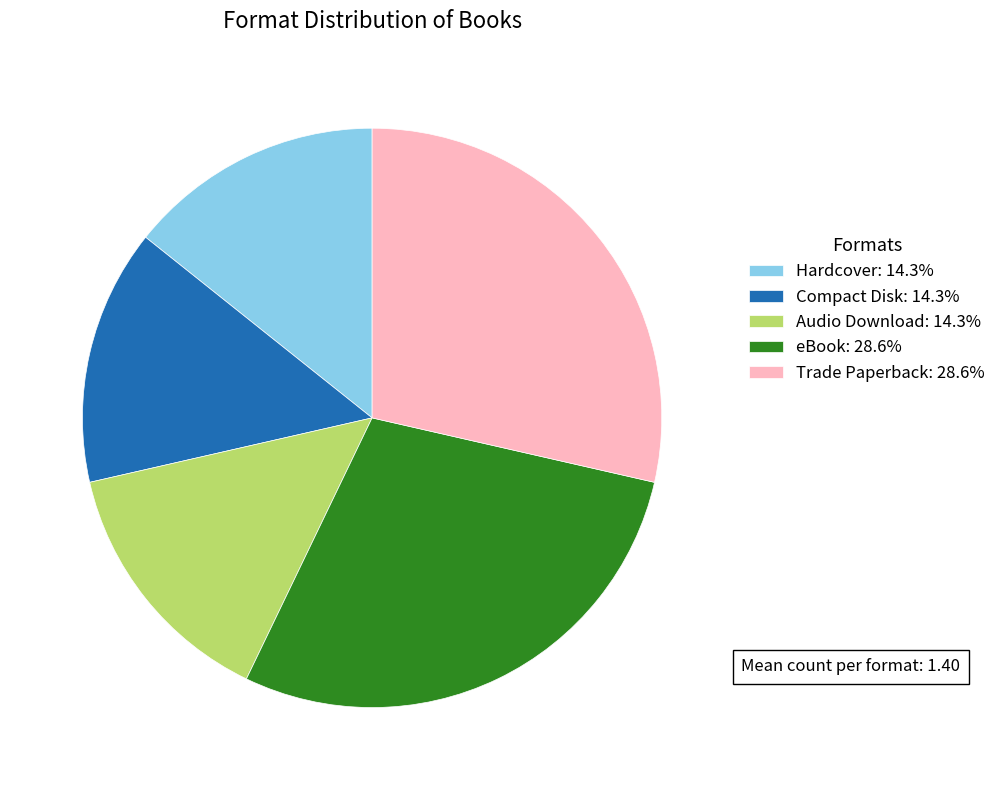

Is there a majority slice in this chart?

No